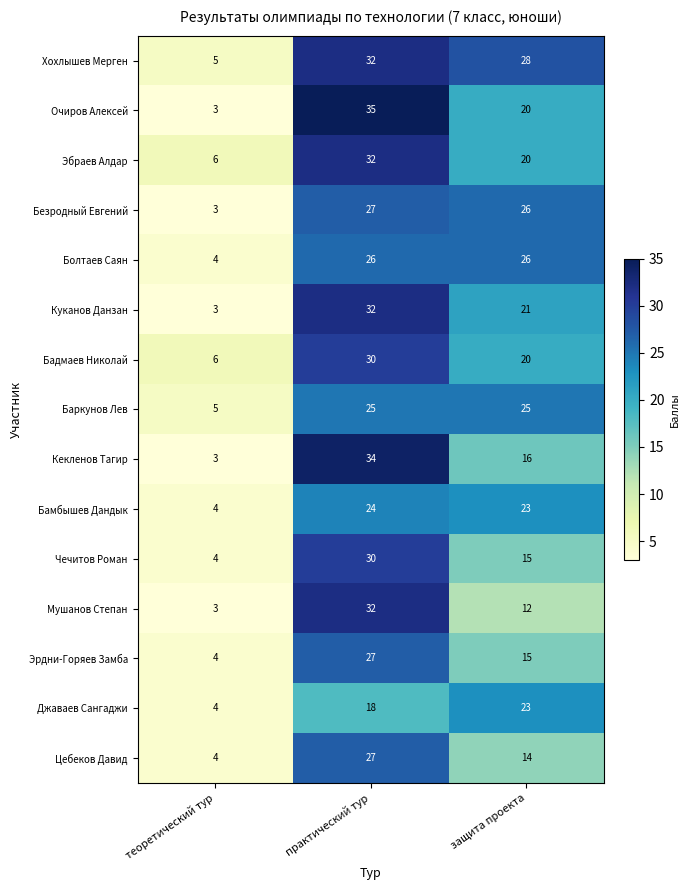

At which label is Очиров Алексей closest to 19?

защита проекта